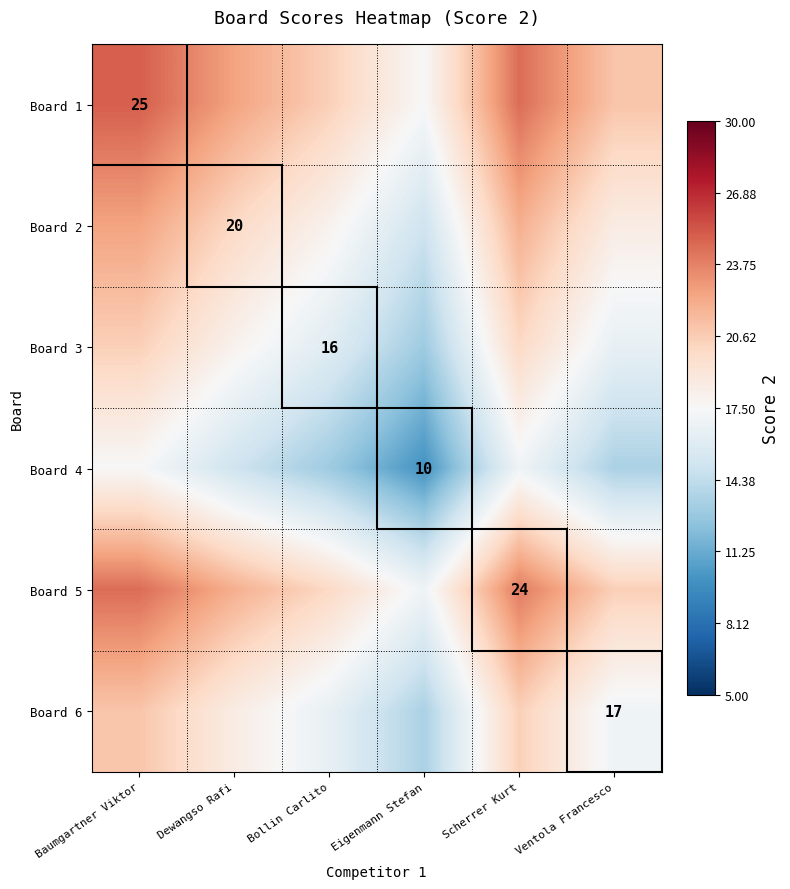

Is it true that Board 3 equals 16.0 at Bollin Carlito?

True